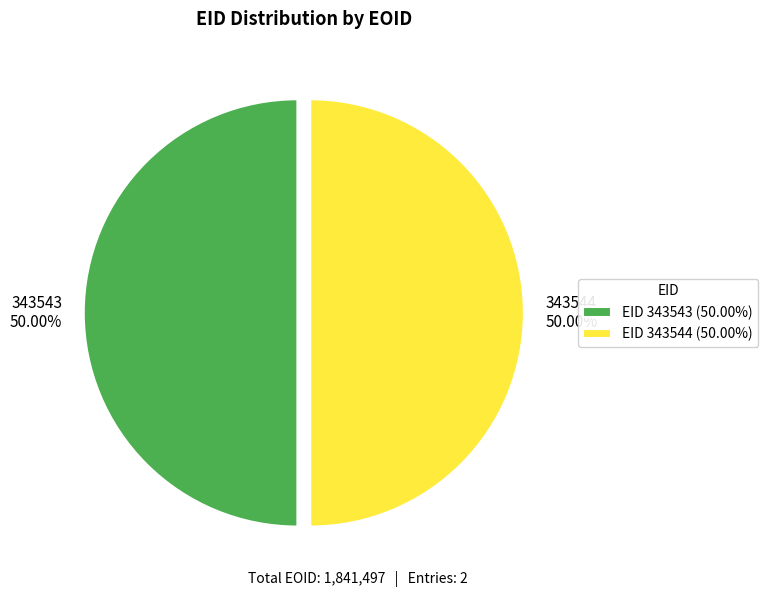

How many segments does this pie chart have?

2